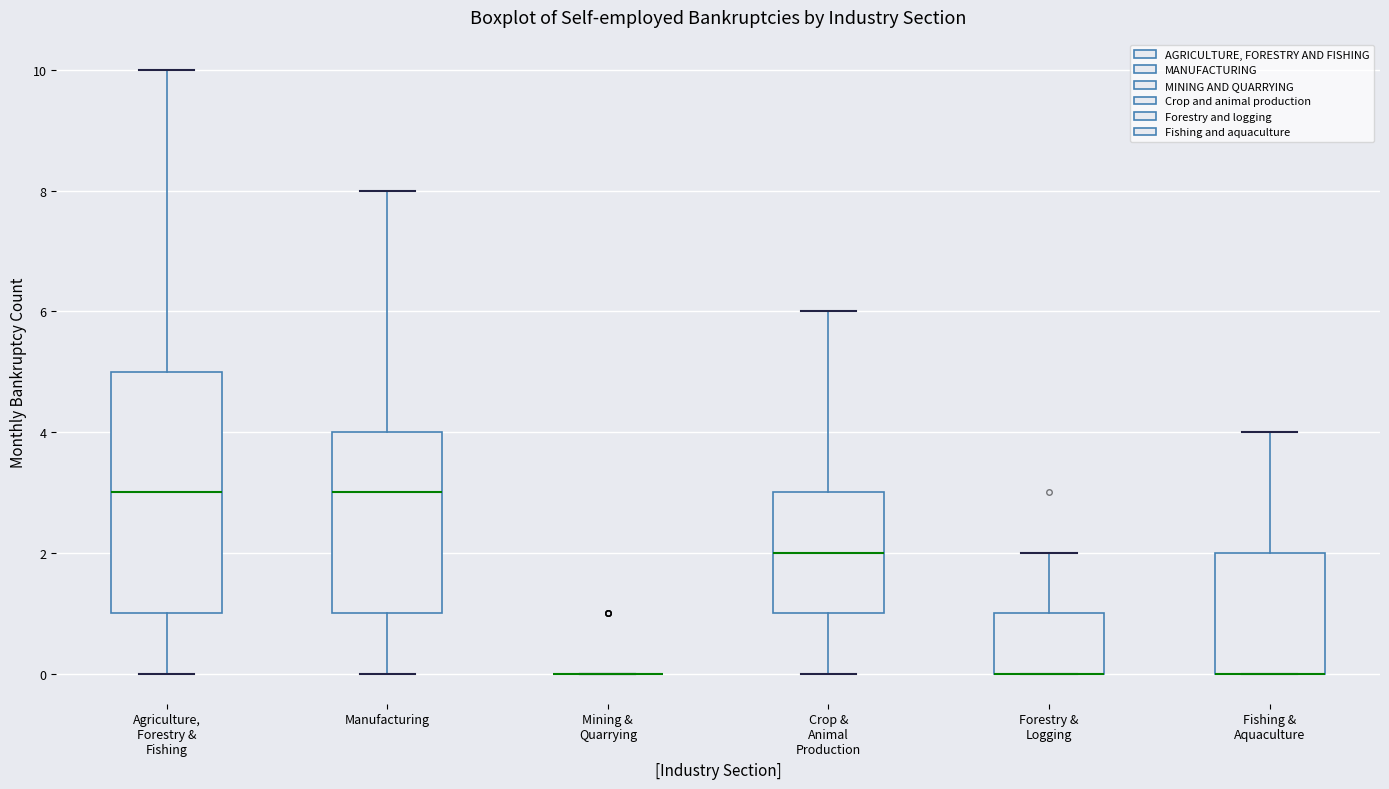

Reading left to right, transcribe this box plot: for each box, give where its median line is, the range the box spans, and where its two whiskers end, as read against the y-axis. The values are not printed on the chart, so give them approximately, as read against the axis.

Agriculture, Forestry & Fishing: median 3, box 1 to 5, whiskers 0 to 10
Manufacturing: median 3, box 1 to 4, whiskers 0 to 8
Mining & Quarrying: box collapsed to a line at 0, whiskers 0 to 0
Crop & Animal Production: median 2, box 1 to 3, whiskers 0 to 6
Forestry & Logging: median 0 (drawn on the box's lower edge), box 0 to 1, whiskers 0 to 2
Fishing & Aquaculture: median 0 (drawn on the box's lower edge), box 0 to 2, whiskers 0 to 4